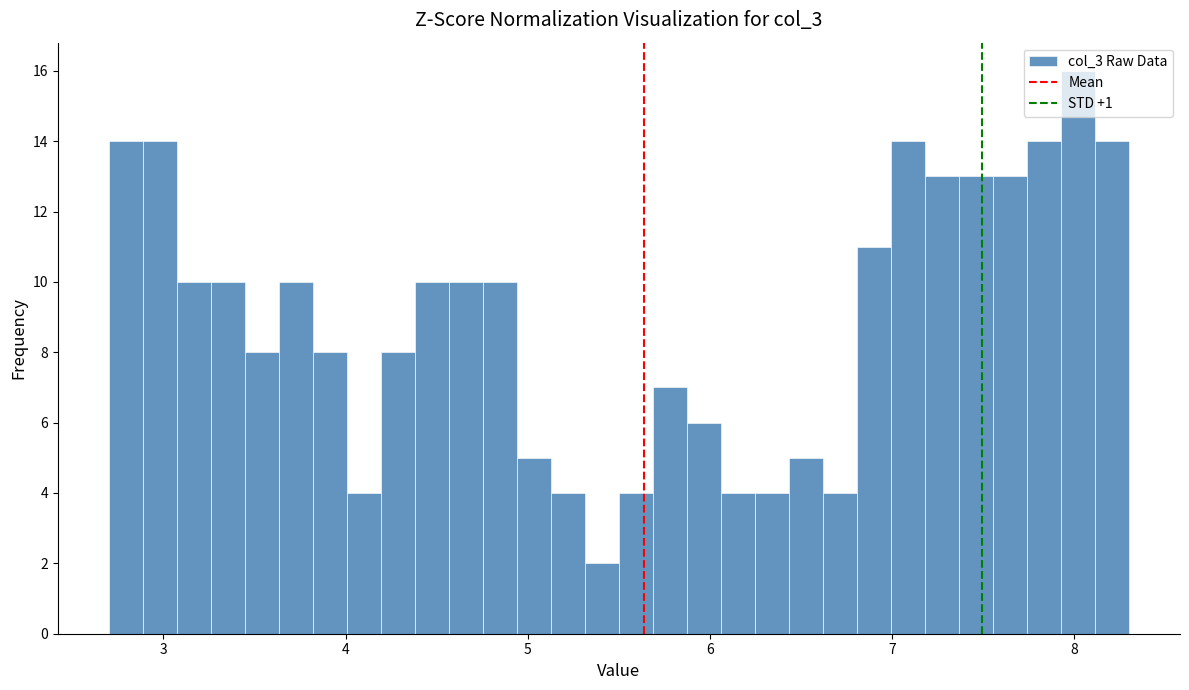

Read against the x-axis, roughly where is the centre of the tallest bar?

8.0